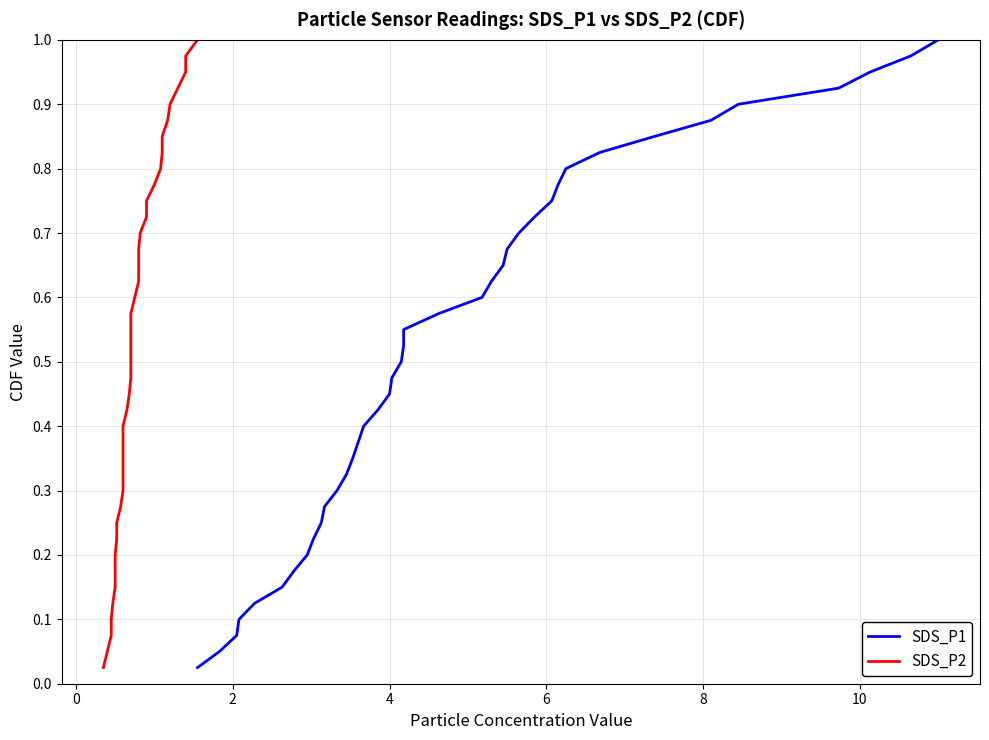

What are all the series names shown in the legend?

SDS_P1, SDS_P2